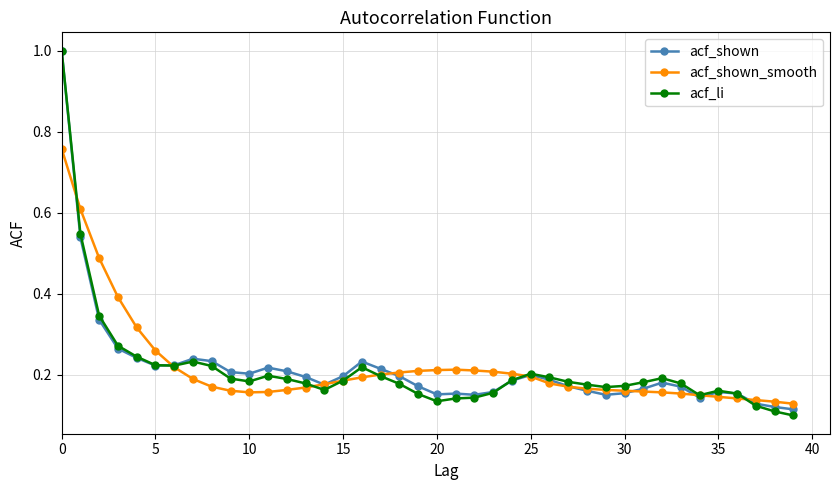

Does the chart have visible grid lines?

Yes